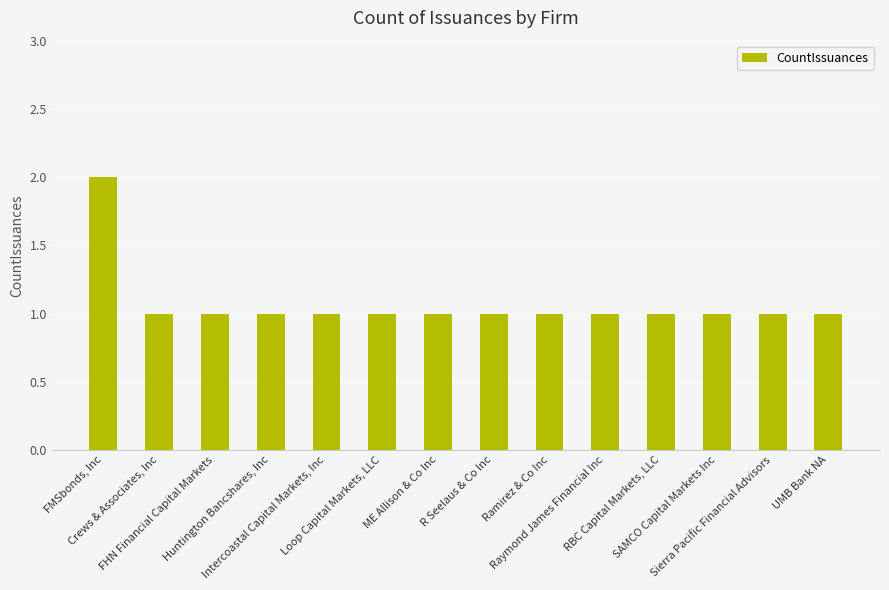

What is the maximum value shown in the chart?

2